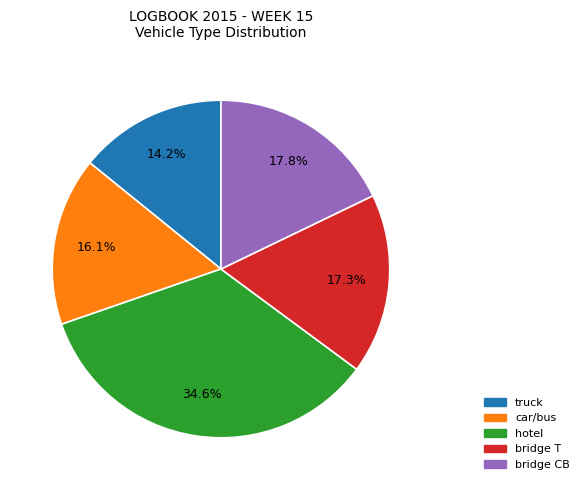

The bridge CB slice represents 18% of the pie. True or false?

True